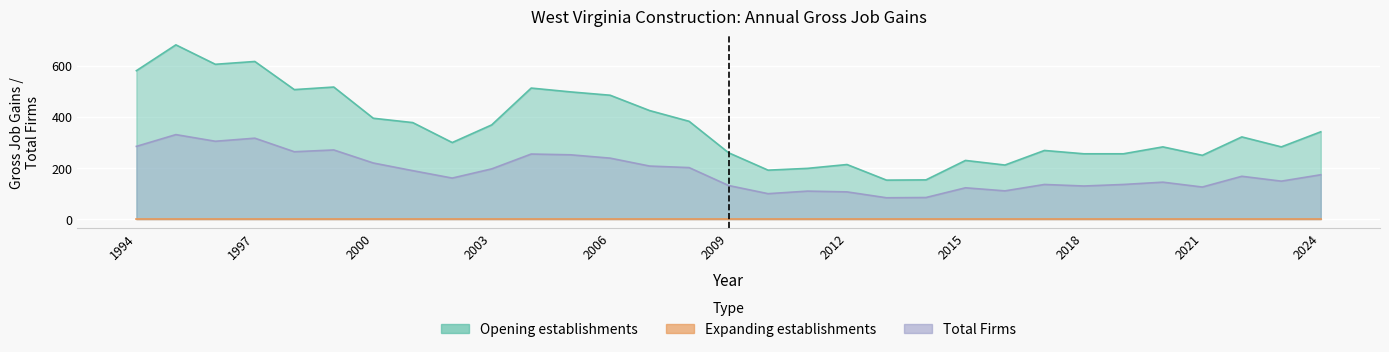

What is the total value across all series at 2021?

374